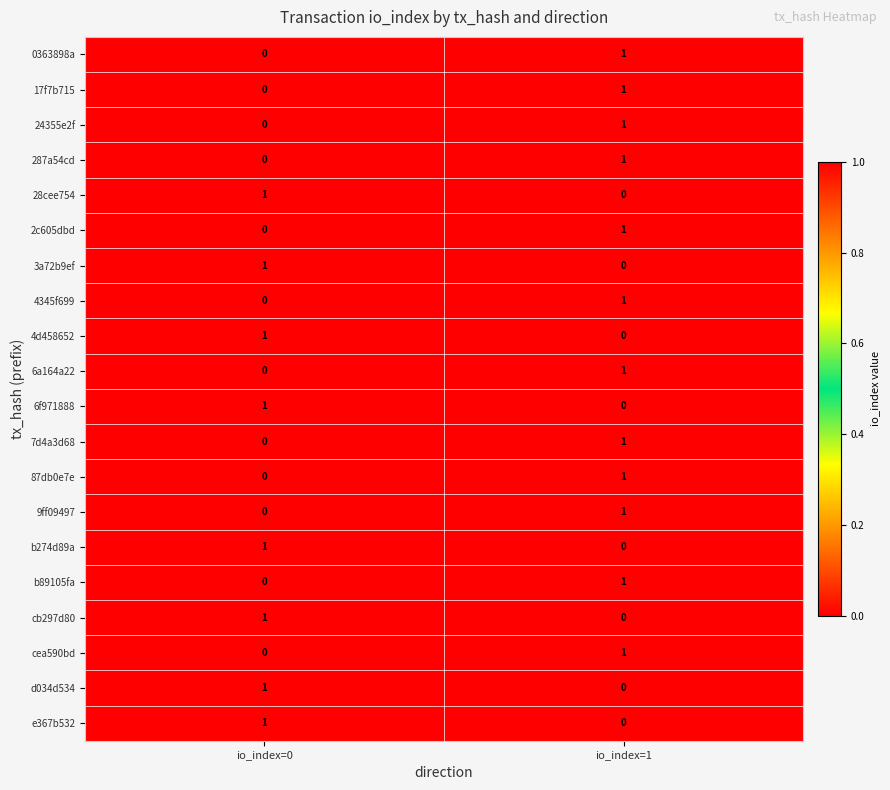

What is the greatest value displayed?

1